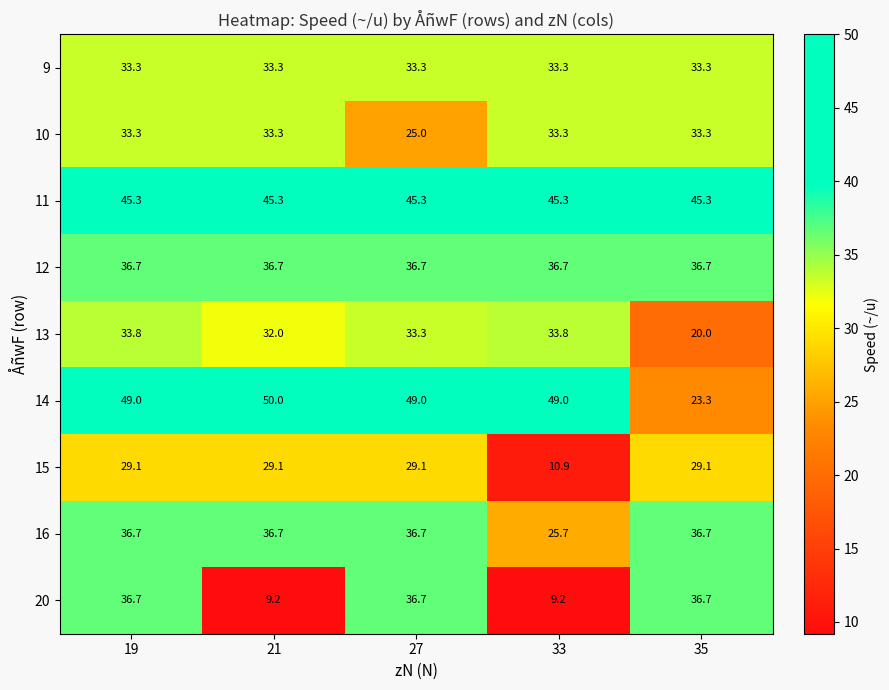

What is the greatest value displayed?

50.0